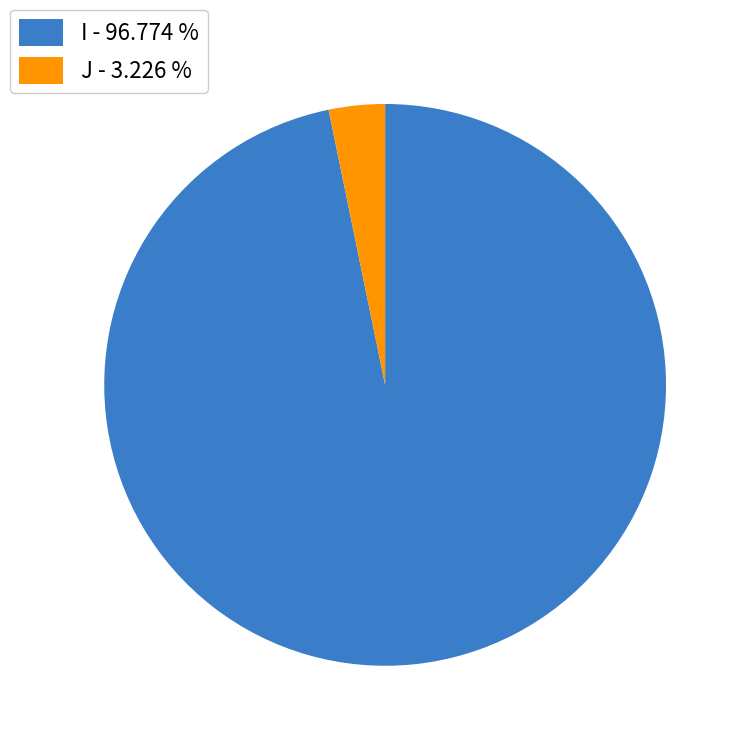

Is J the majority of the pie?

No